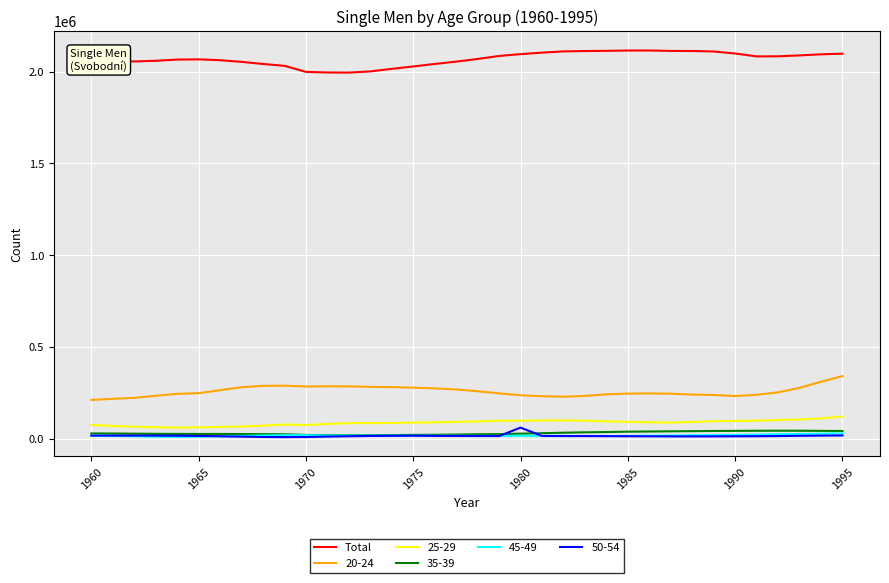

True or false: 45-49 and 20-24 cross at least once.

False